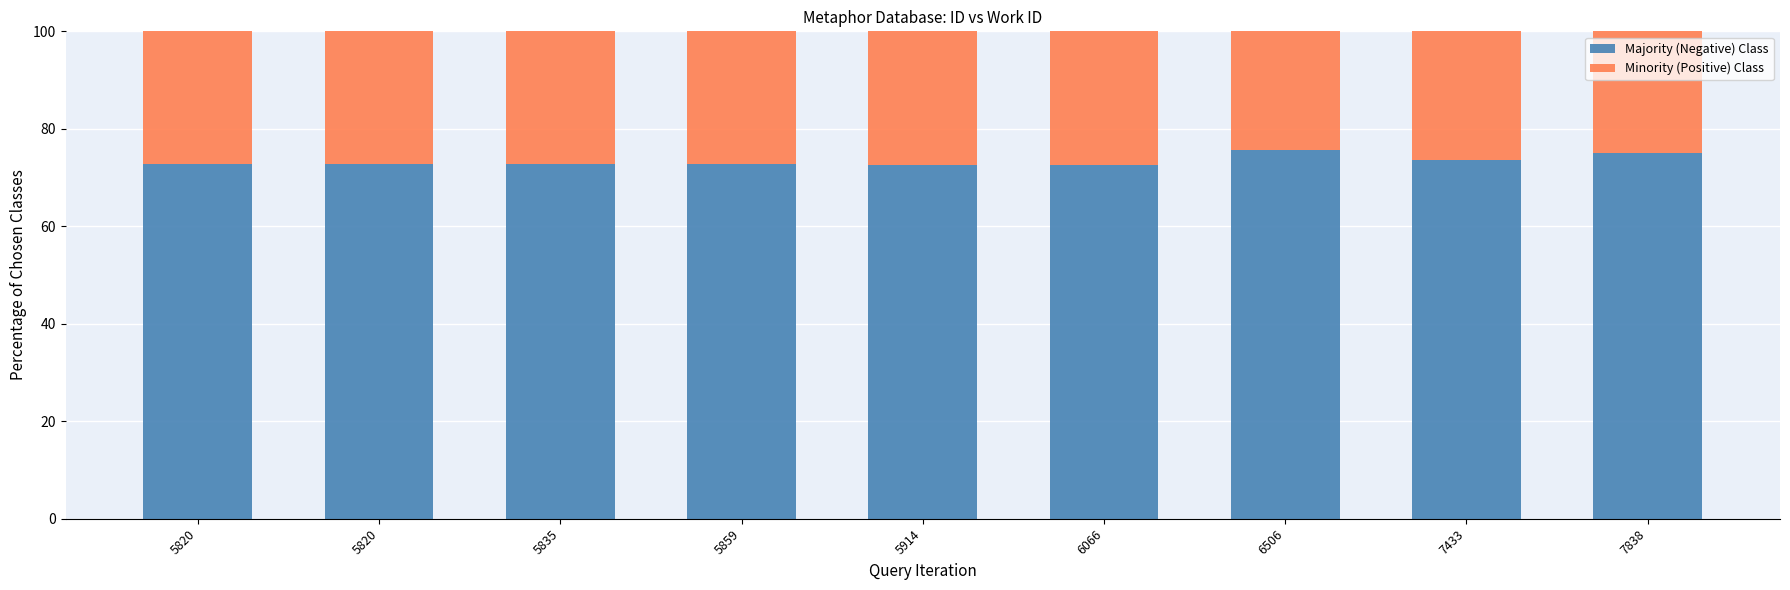

Rank the series by their average value, from highest to lowest.

Majority (Negative) Class, Minority (Positive) Class